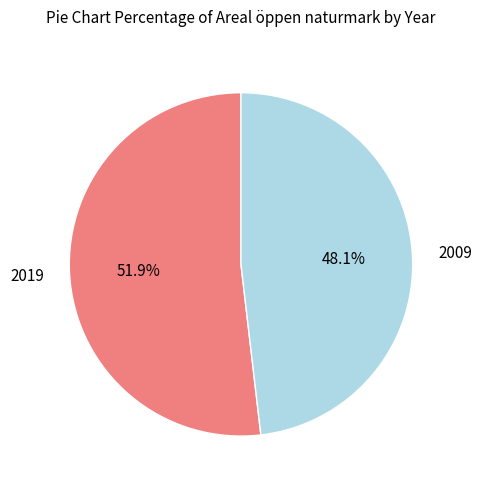

Approximately how many times larger is the value at 2009 compared to 2019?

1.1